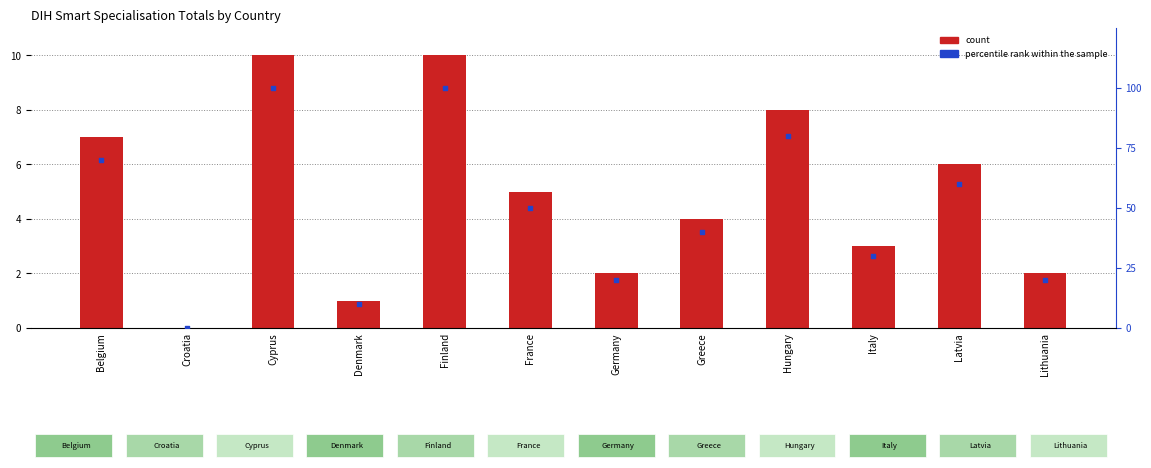

Is the value of Total Score at Croatia greater than the value of Percentile rank within set at Italy?

No